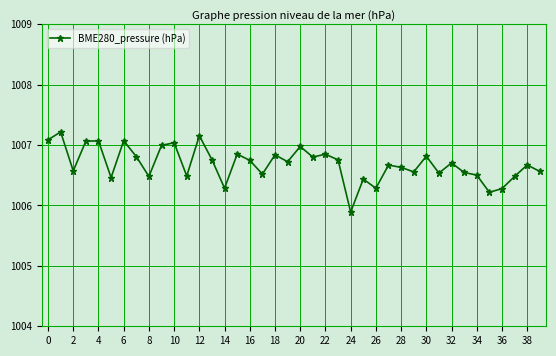

What is the smallest value displayed?

1005.9